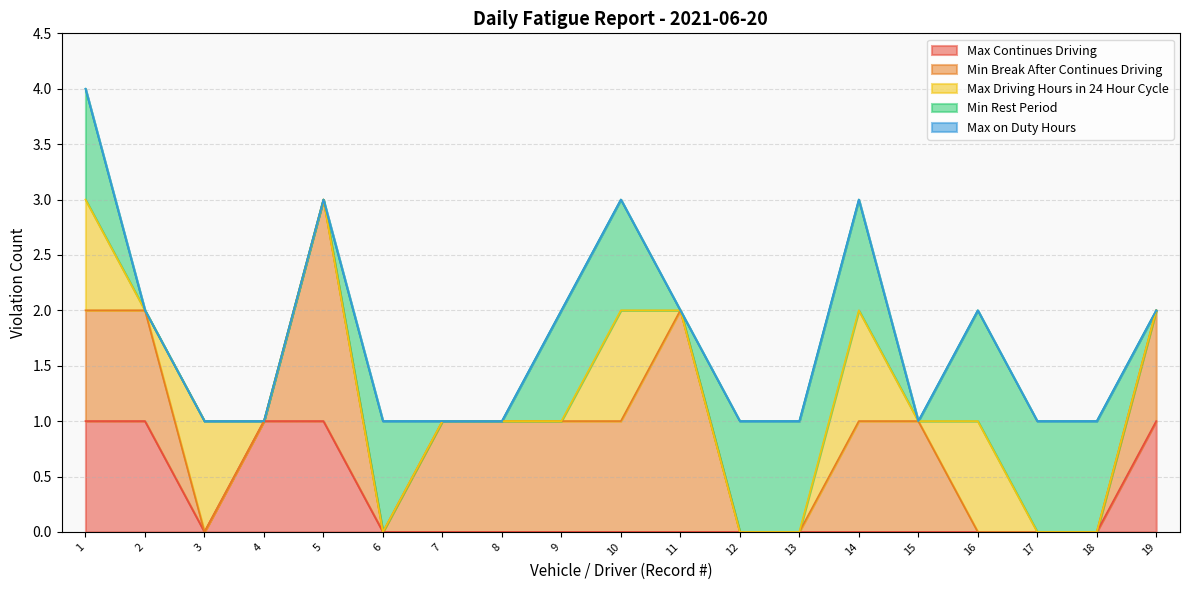

Where is Max Continues Driving nearest to the value 0?

3